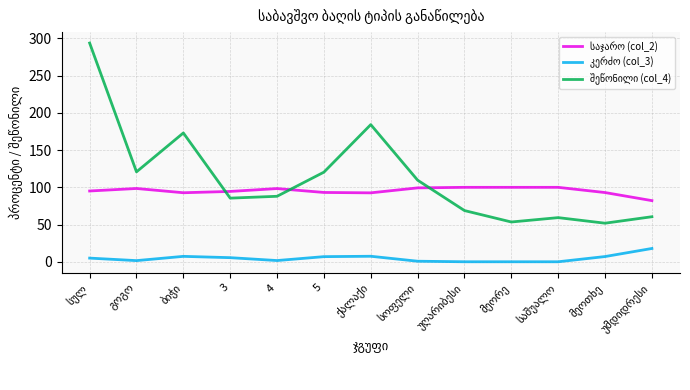

Does the chart have visible grid lines?

Yes